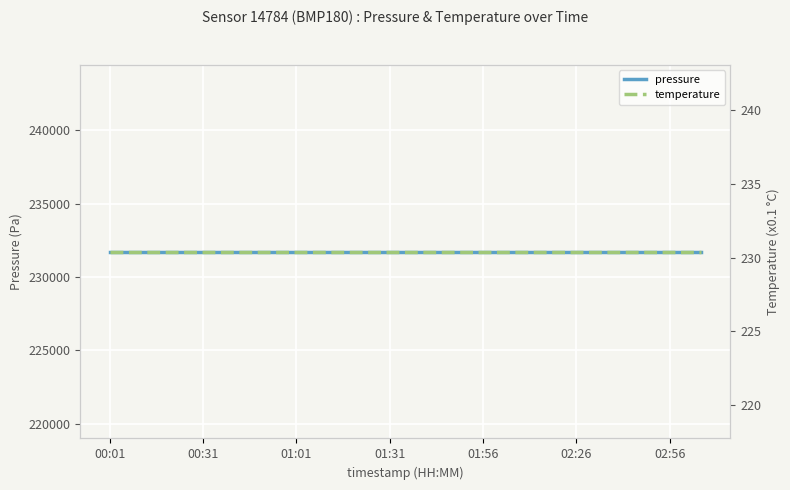

What is the value of the temperature point at the 9th from the left?

230.4